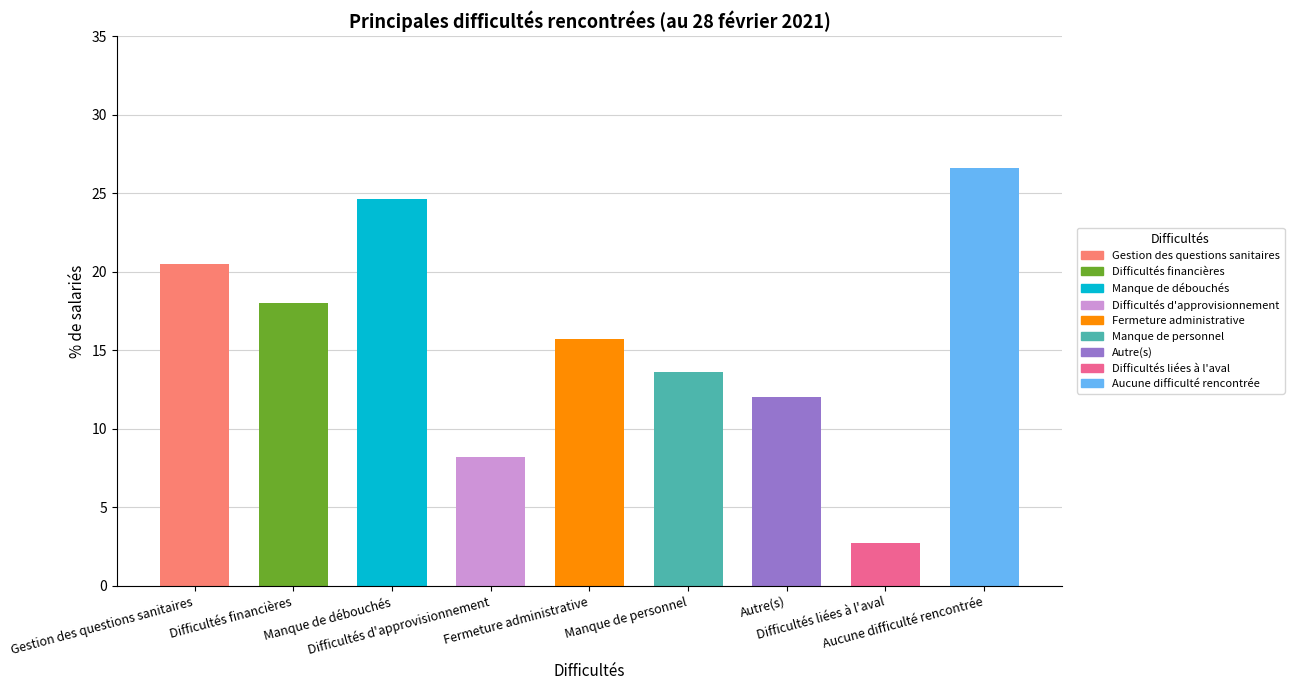

Reading right to left, what are all the values shown in this chart?

Aucune difficulté rencontrée=26.6	Difficultés liées à l'aval=2.7	Autre(s)=12.0	Manque de personnel=13.6	Fermeture administrative=15.7	Difficultés d'approvisionnement=8.2	Manque de débouchés=24.6	Difficultés financières=18.0	Gestion des questions sanitaires=20.5